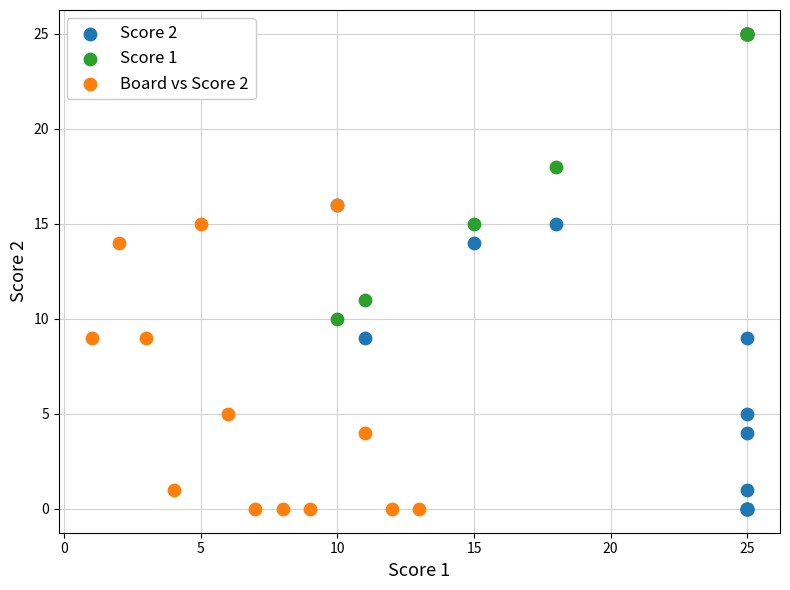

Which series reaches the maximum Y coordinate?

Score 1